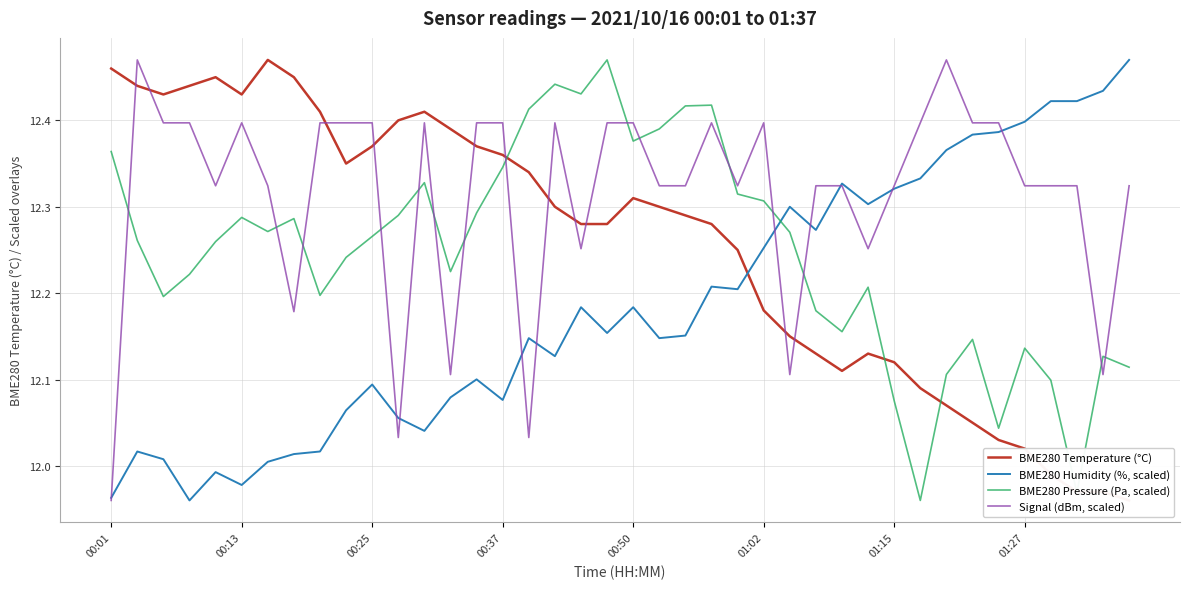

How many lines are shown in the chart?

4